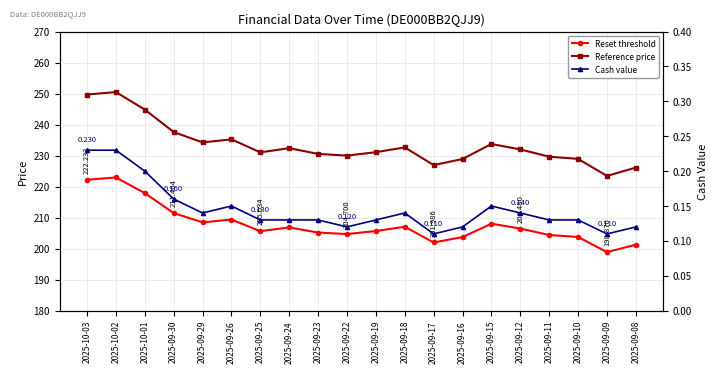

Rank the categories by Reset threshold value from lowest to highest.

2025-09-09, 2025-09-08, 2025-09-17, 2025-09-16, 2025-09-10, 2025-09-11, 2025-09-22, 2025-09-23, 2025-09-25, 2025-09-19, 2025-09-12, 2025-09-24, 2025-09-18, 2025-09-15, 2025-09-29, 2025-09-26, 2025-09-30, 2025-10-01, 2025-10-03, 2025-10-02